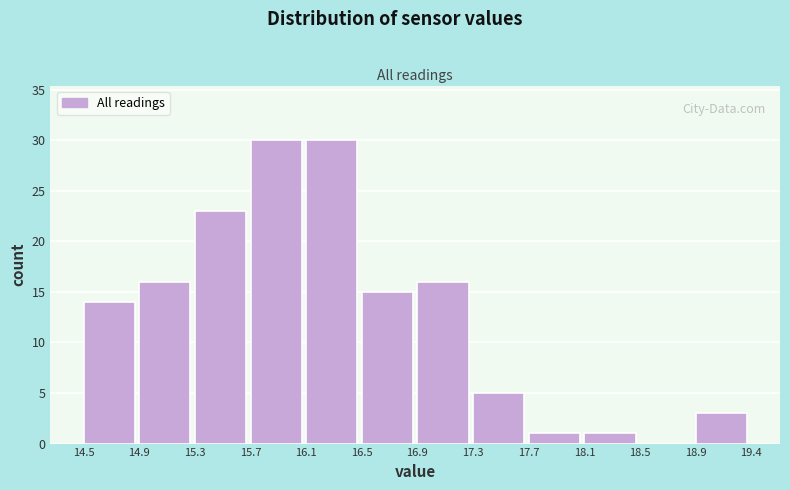

How tall is the bar that spans 18.9 to 19.4 on the x-axis? The values are not printed on the chart, so give them approximately, as read against the axis.

3